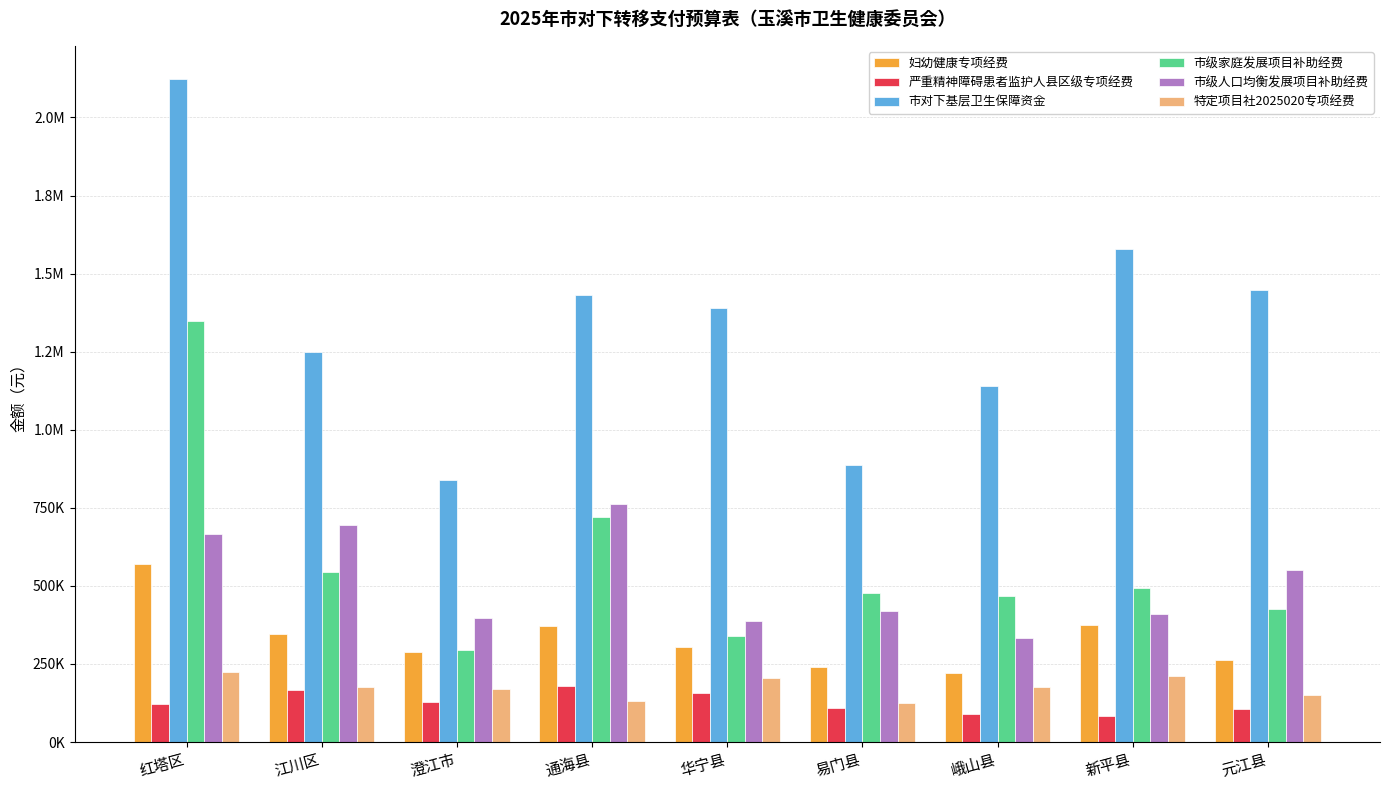

What is the label of the 3rd bar from the left?

澄江市